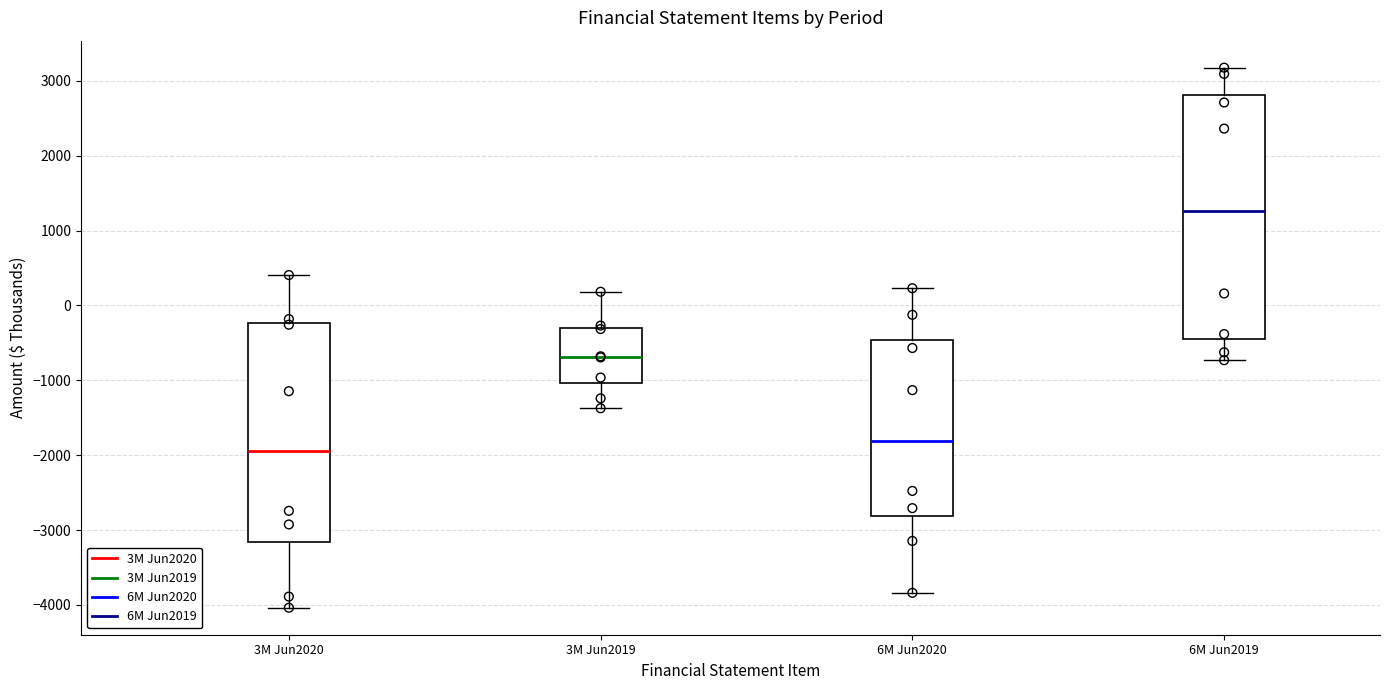

Where does the upper whisker of the box for 6M Jun2019 end on the y-axis? The values are not printed on the chart, so give them approximately, as read against the axis.

3200